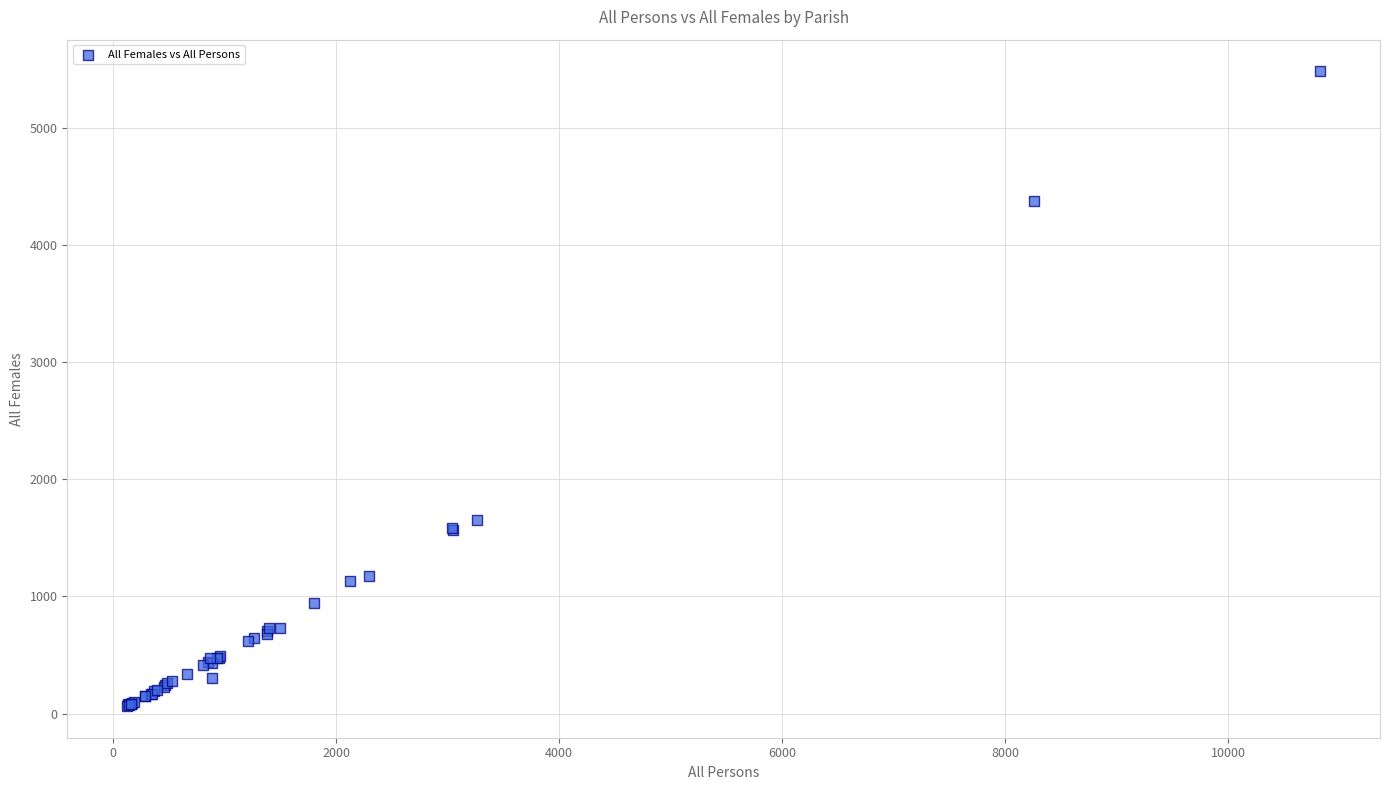

What Y value in the scatter plot is closest to 2773?

1653